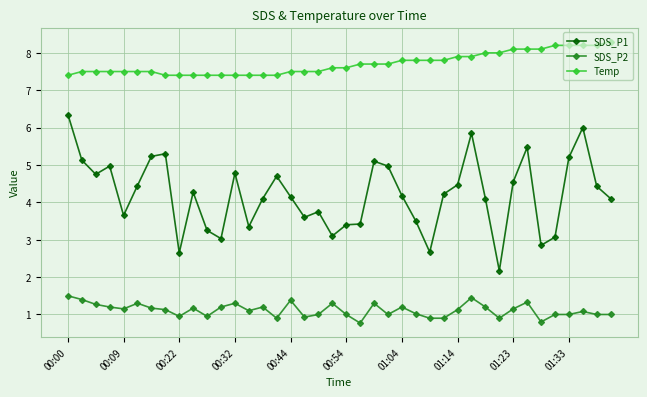

Count the number of data series in this chart.

3